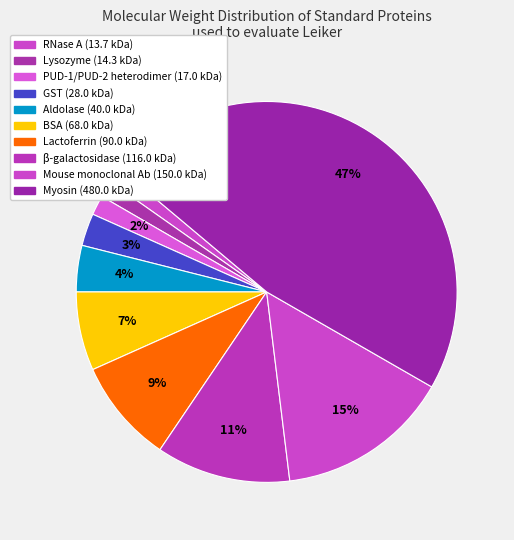

Count the number of slices in the pie.

10